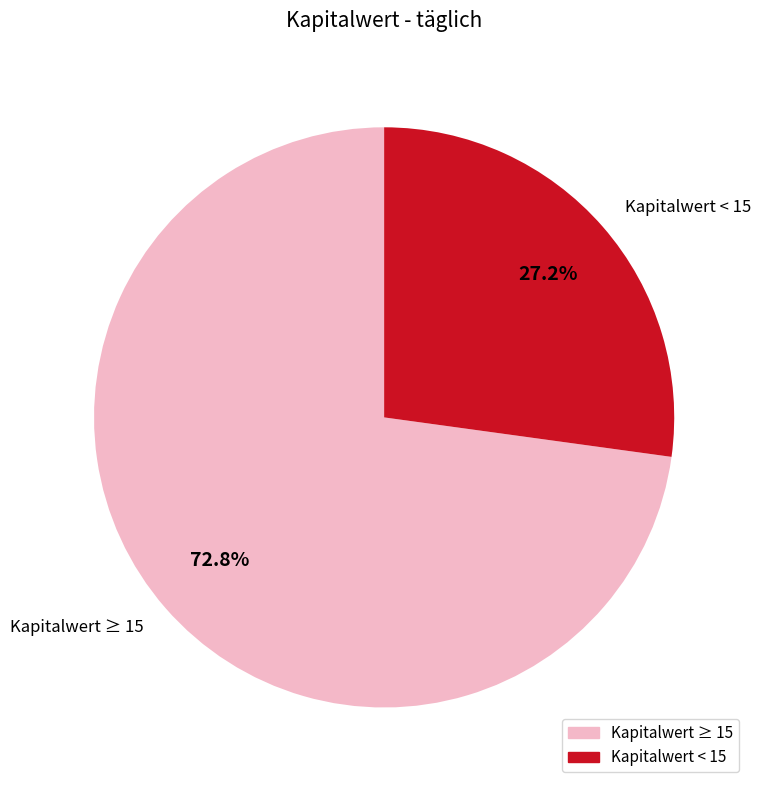

How many slices are in this pie chart?

2